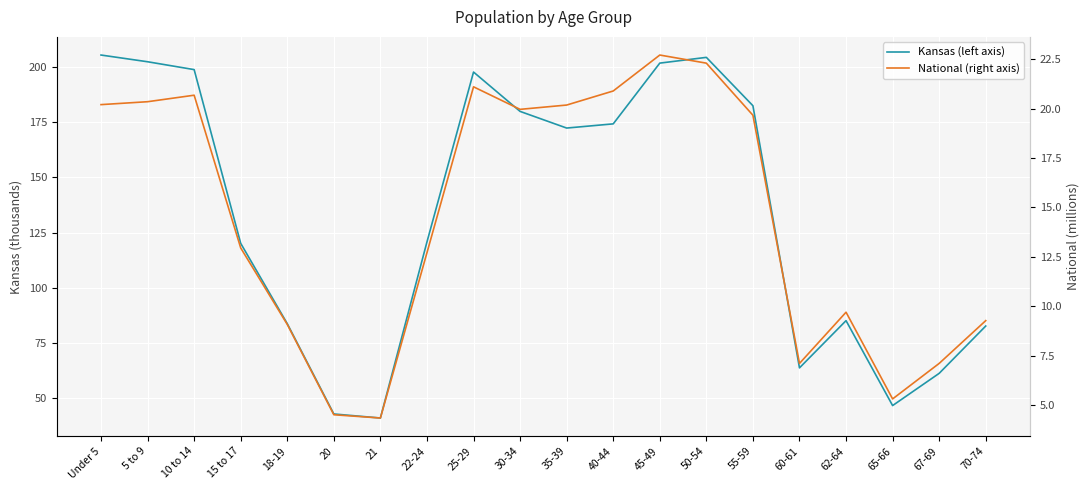

True or false: National (right axis) and Kansas (left axis) intersect in this chart.

False